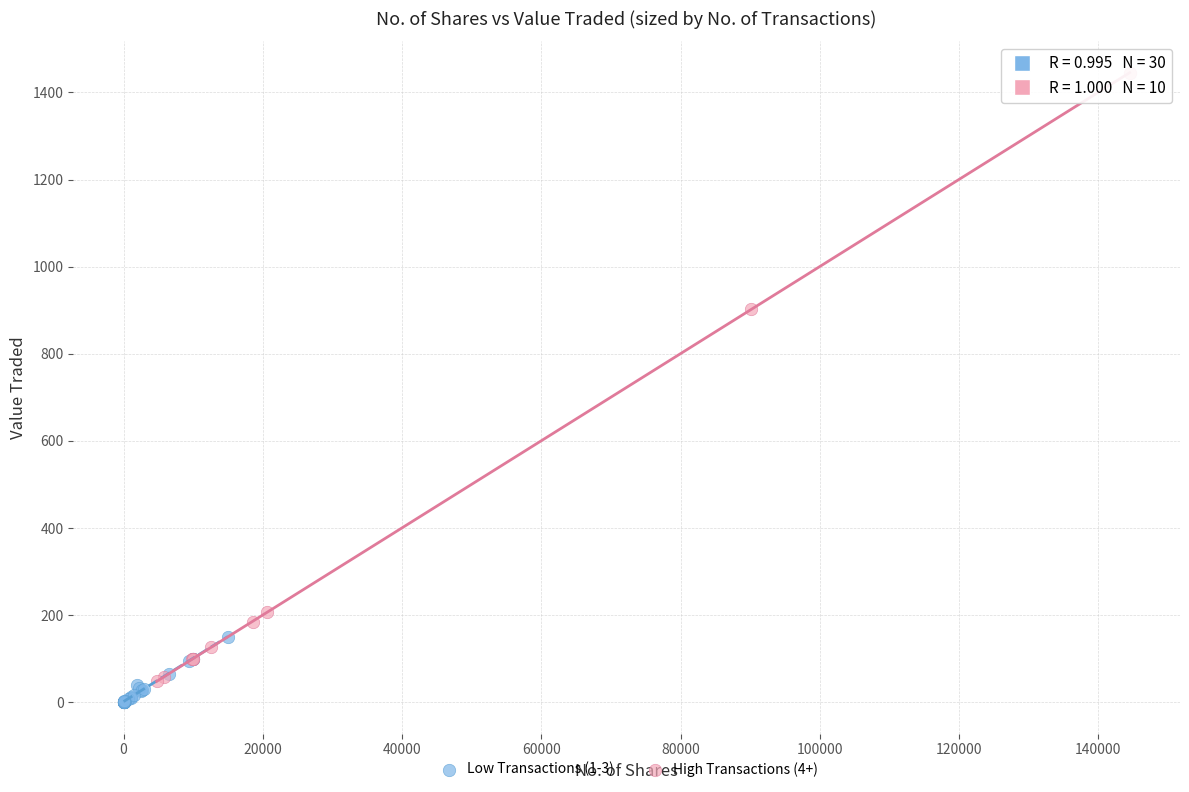

Which series reaches the maximum Y coordinate?

High Transactions (4+)